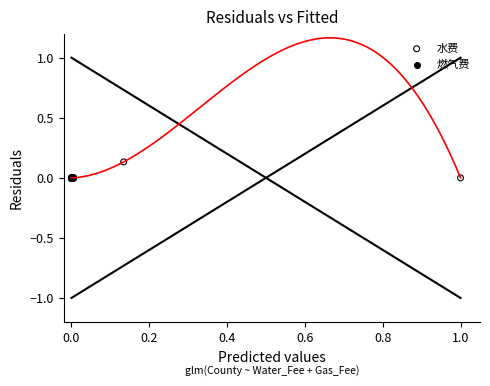

Which series has the largest Y range (max minus min)?

水费